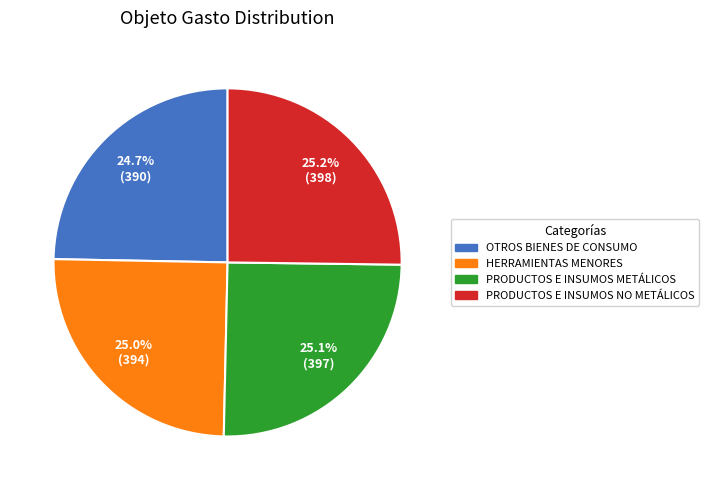

To the nearest percent, what is the average slice percentage?

25%